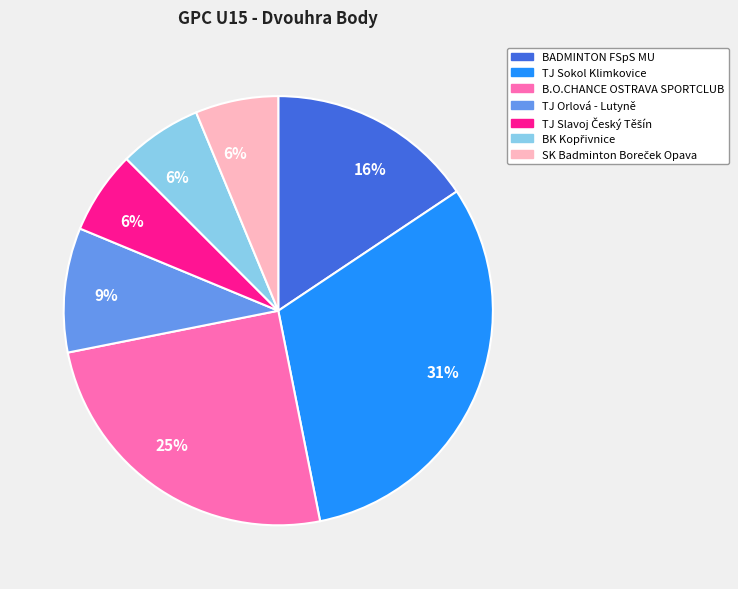

Is there any slice that represents more than half of the pie?

No